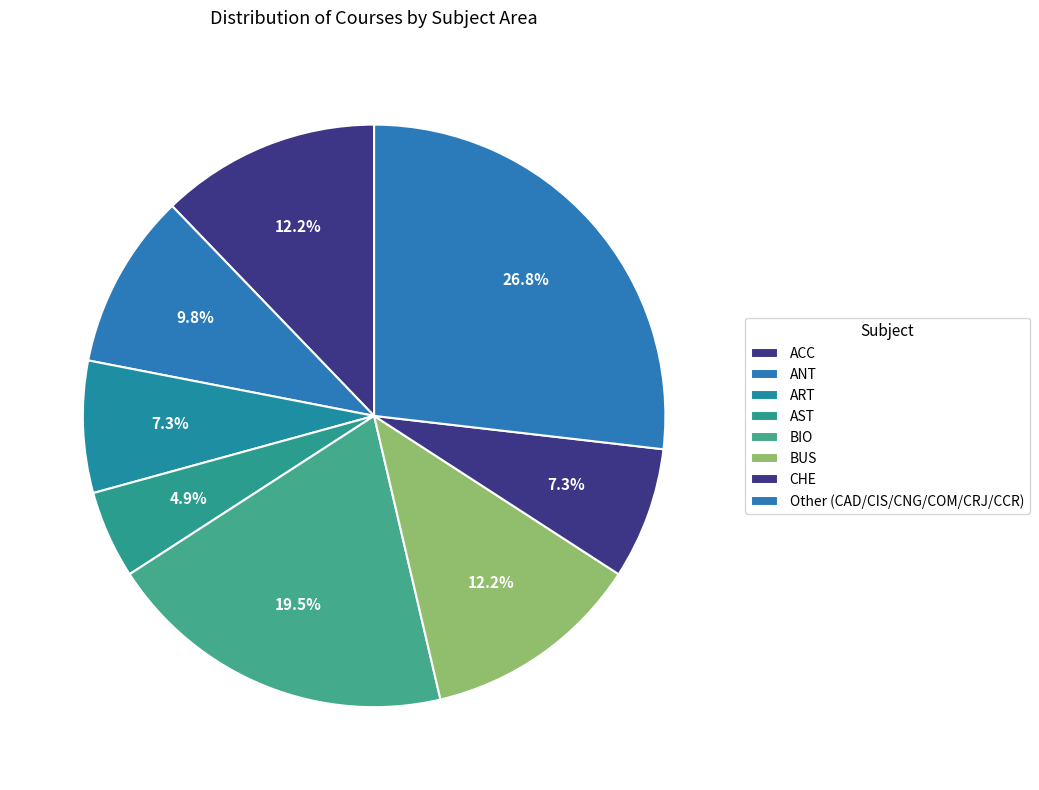

Count the number of slices in the pie.

8